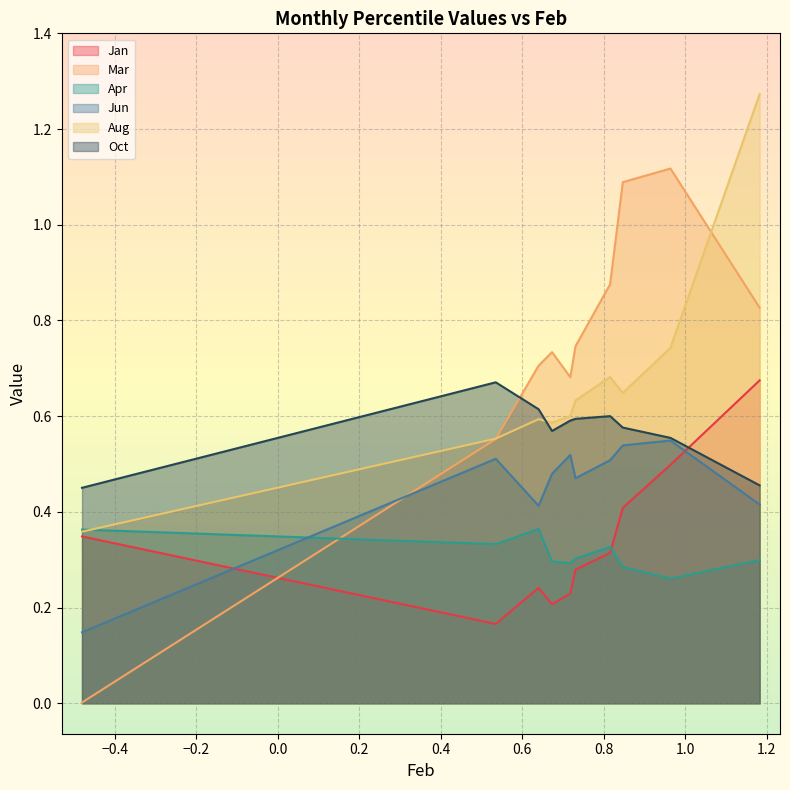

Which series has the largest total across all categories?

Mar